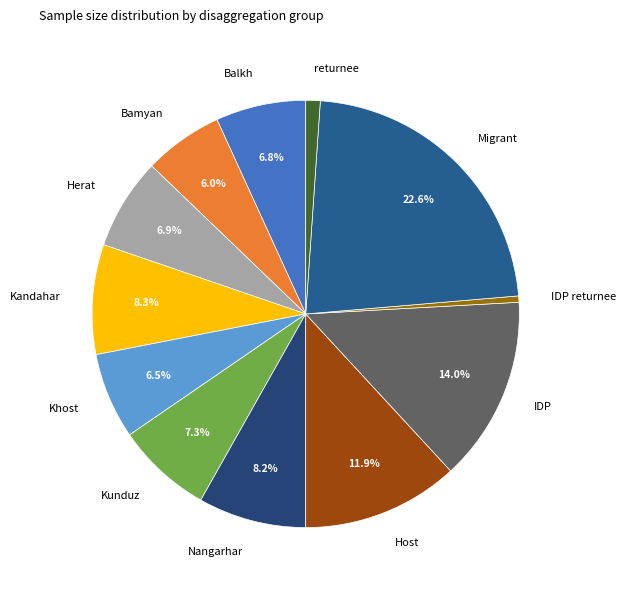

What is the smallest slice in the pie chart?

IDP returnee